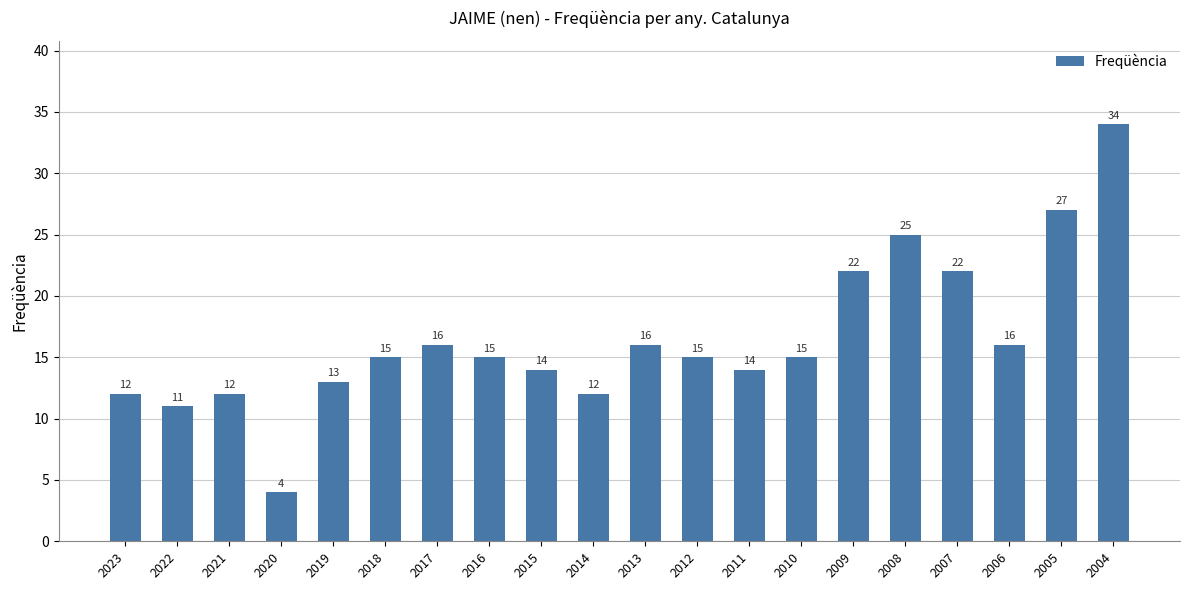

How many values are below 15?

8